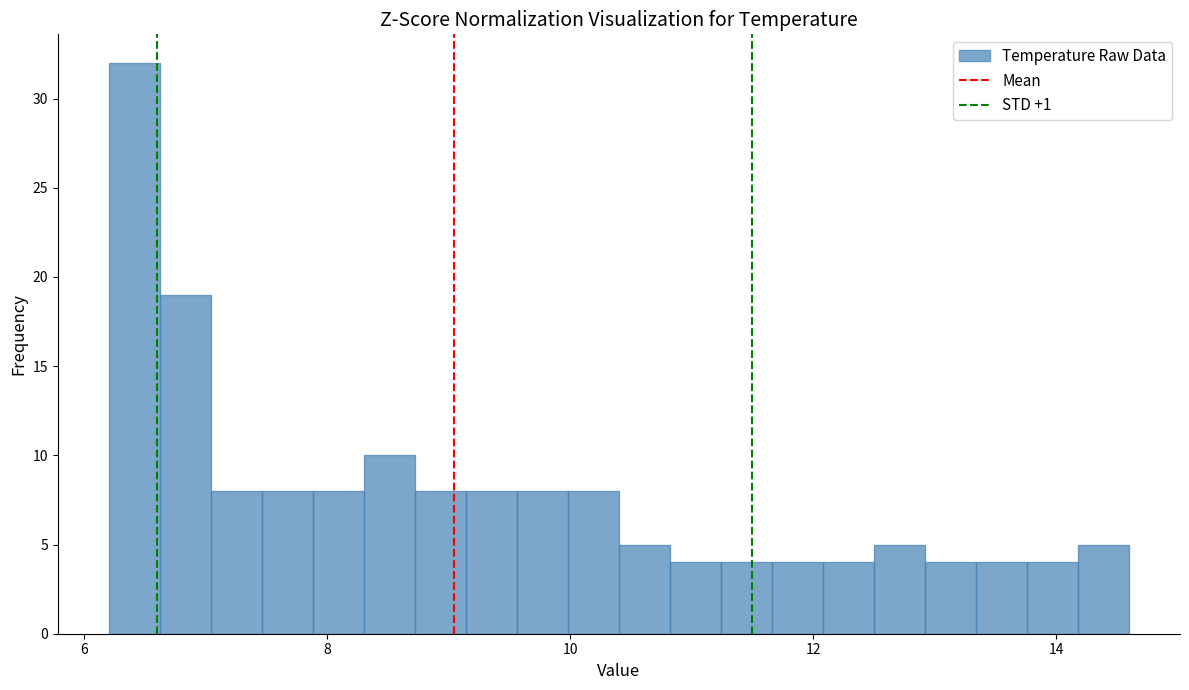

Read against the x-axis, roughly where is the centre of the tallest bar?

6.4